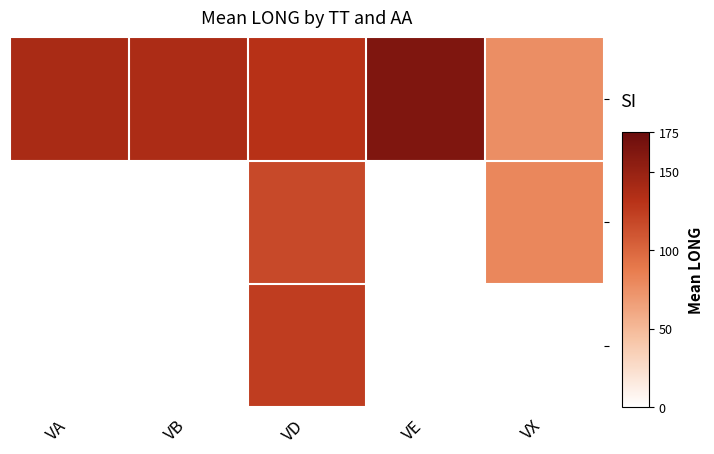

What is the difference between the highest and lowest values at VE?

163.1